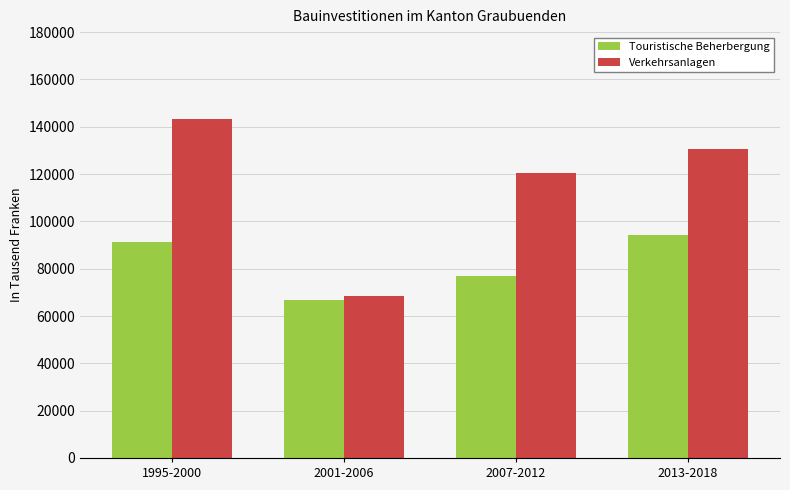

How many distinct data groups are displayed?

2